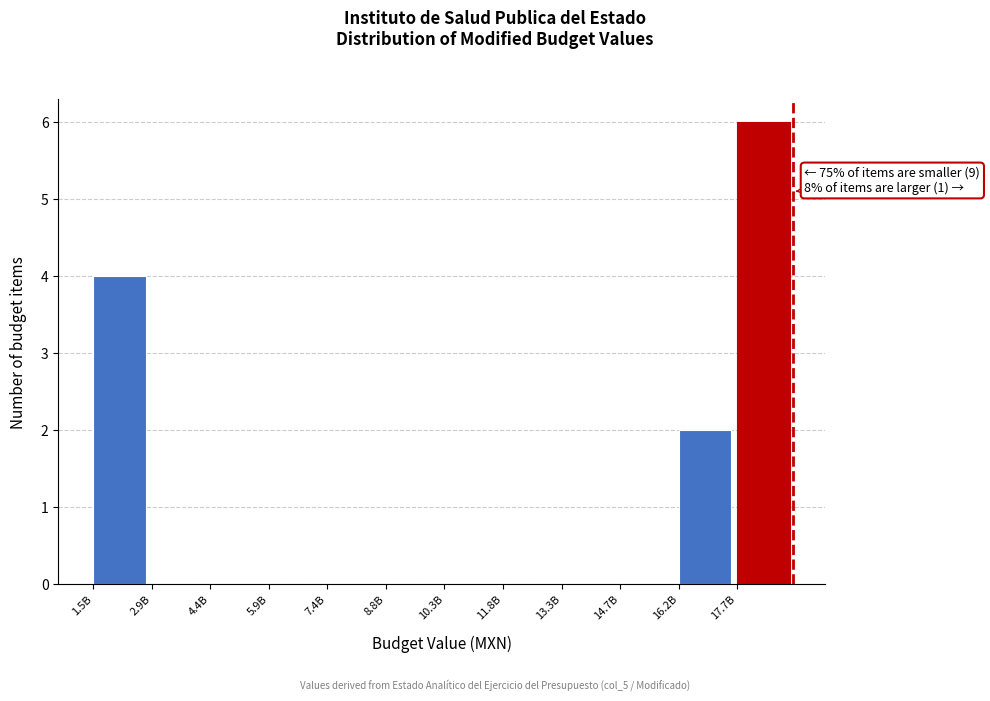

Reading right to left, list all the values displayed in this chart.

17.7B=6	16.2B=2	14.7B=0	13.3B=0	11.8B=0	10.3B=0	8.8B=0	7.4B=0	5.9B=0	4.4B=0	2.9B=0	1.5B=4